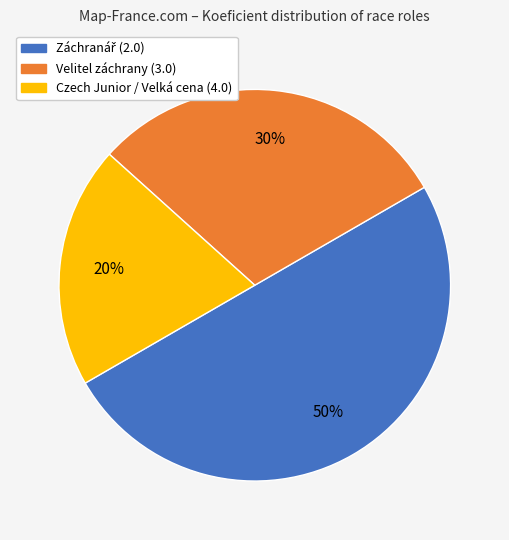

To the nearest percent, what is the difference between the largest and smallest slice percentages?

30%